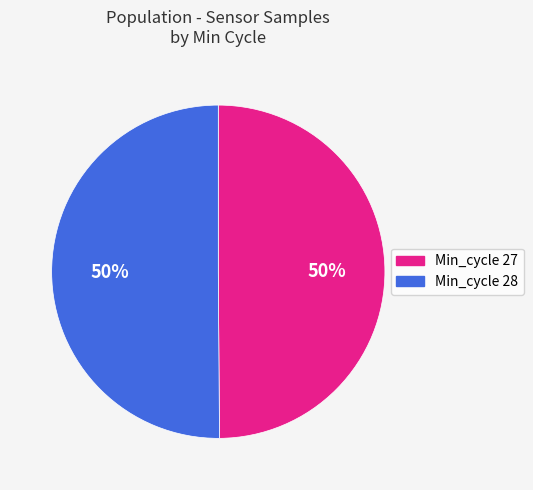

To the nearest percent, what is the average slice percentage?

50%